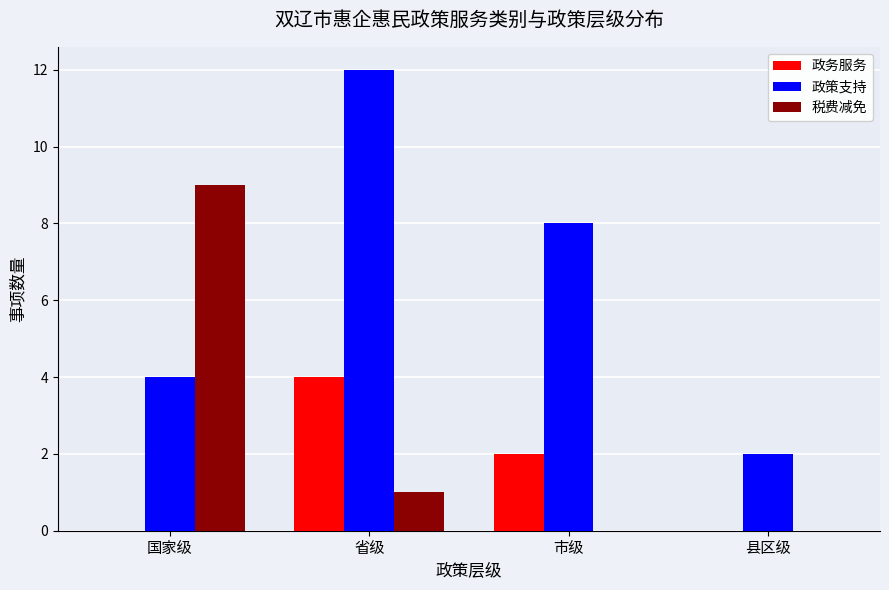

What is the total value across all series at 国家级?

13